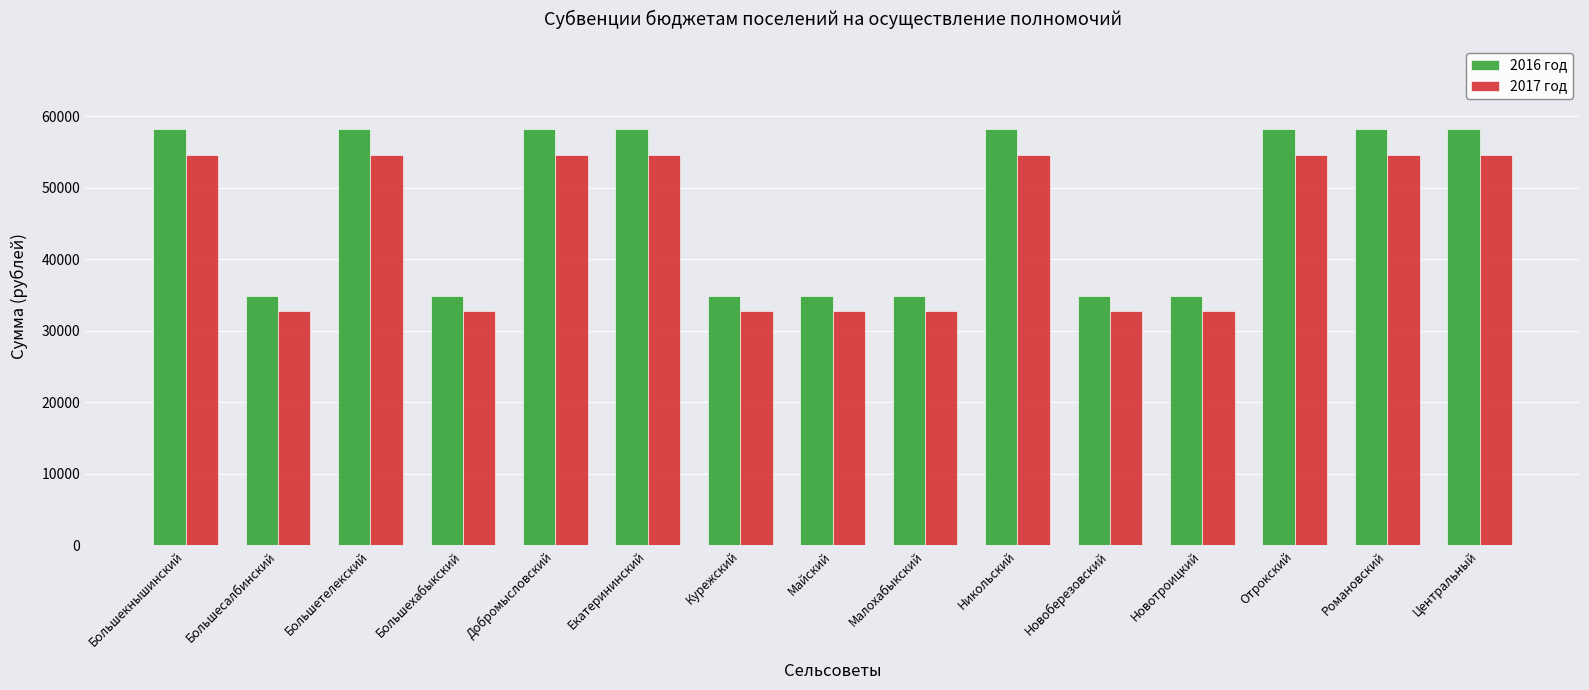

What is the label of the 5th bar from the left?

Добромысловский